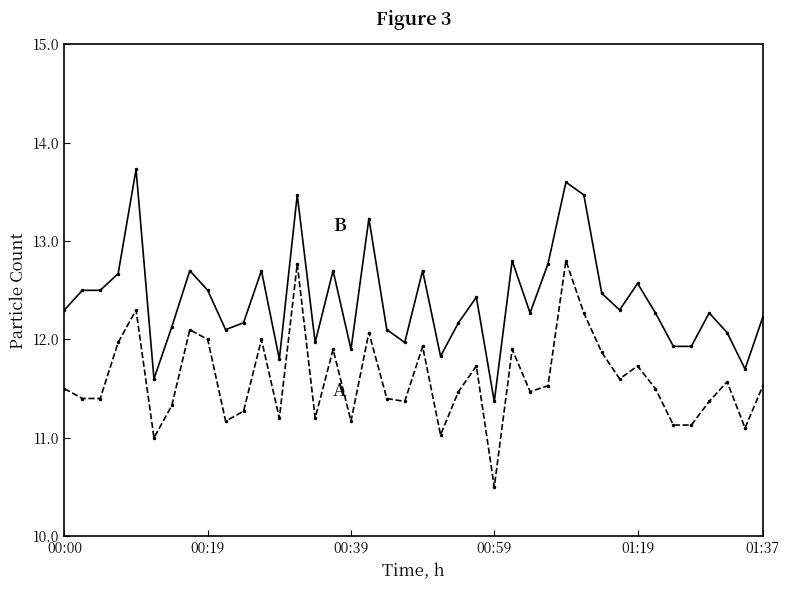

What is the greatest value displayed?

13.7